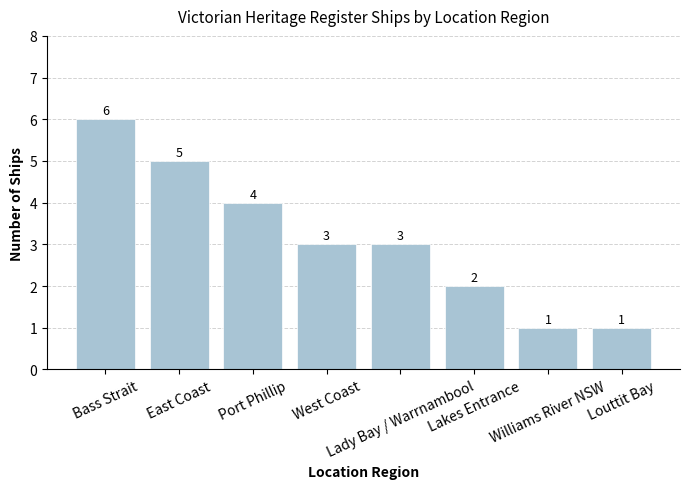

What is the smallest value displayed?

1